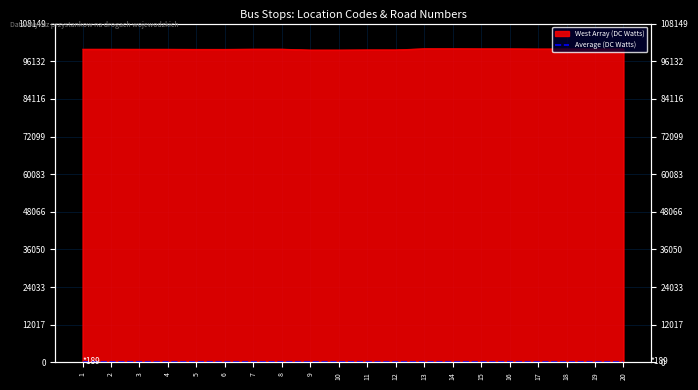

Approximately how many times larger is the value at 13 compared to 4?

1.0